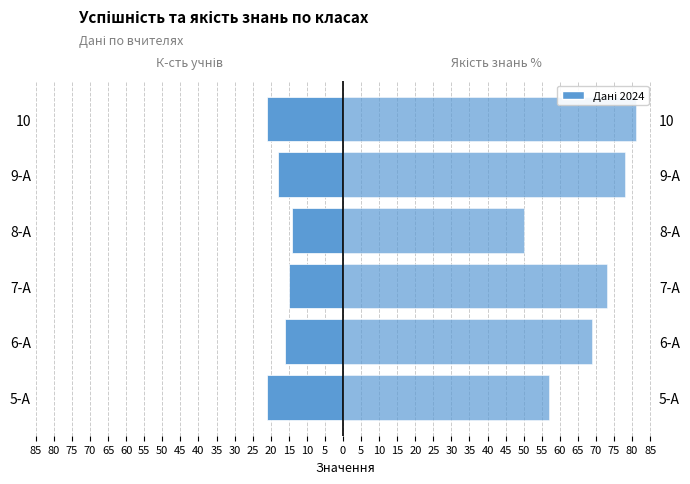

How many groups of bars are there?

6